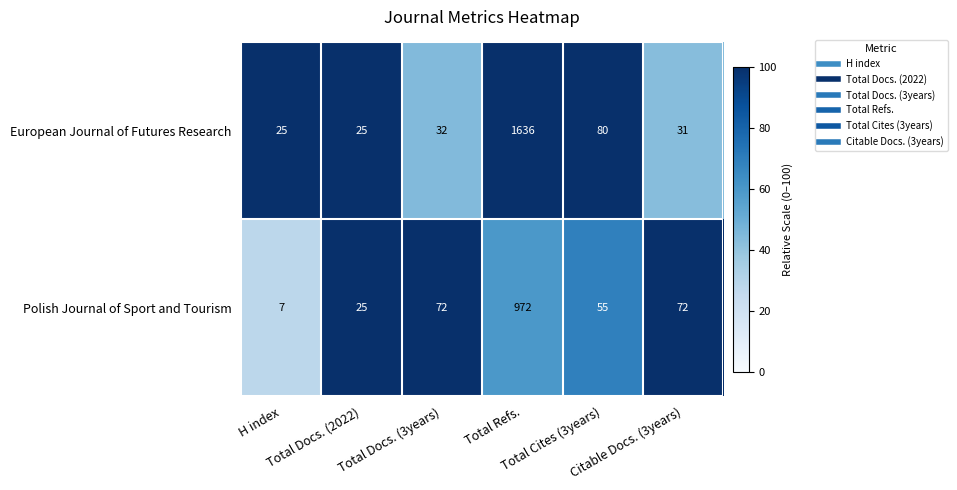

Which series has the largest total across all categories?

European Journal of Futures Research